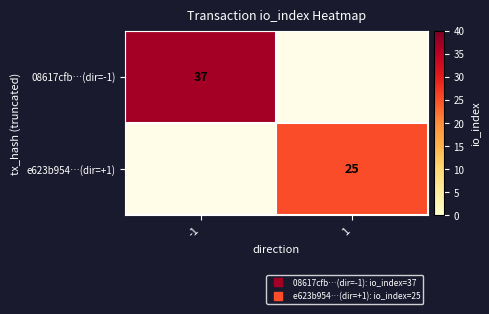

List the labels in order of 08617cfb…(dir=-1) value, largest first.

-1, 1